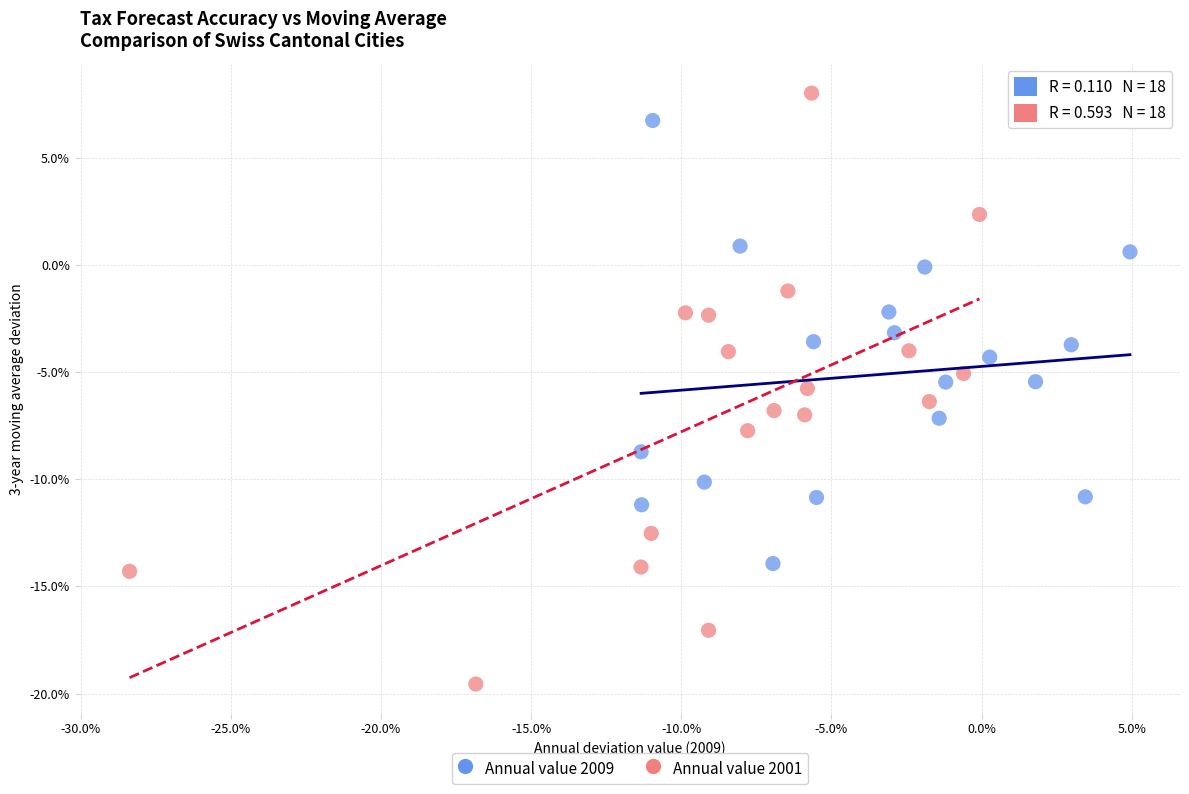

Which series has the largest Y range (max minus min)?

Annual value 2001